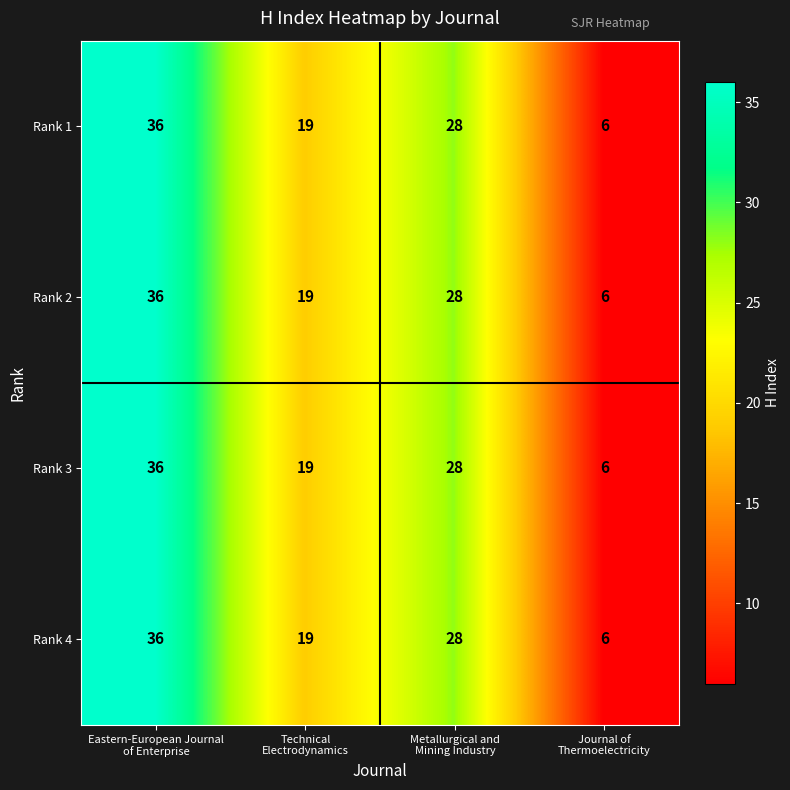

What is the total value across all series at Journal of
Thermoelectricity?

24